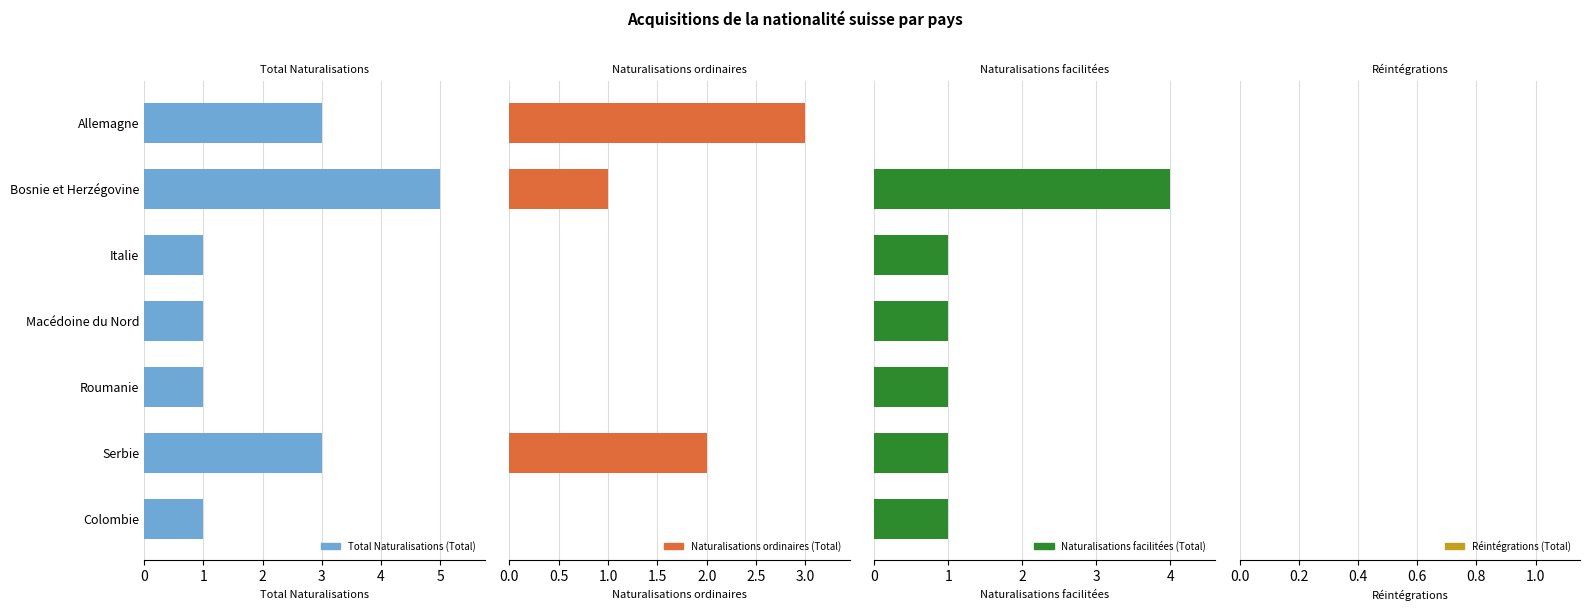

What is the sum of the Total Naturalisations (Total) values at Italie and Allemagne?

4